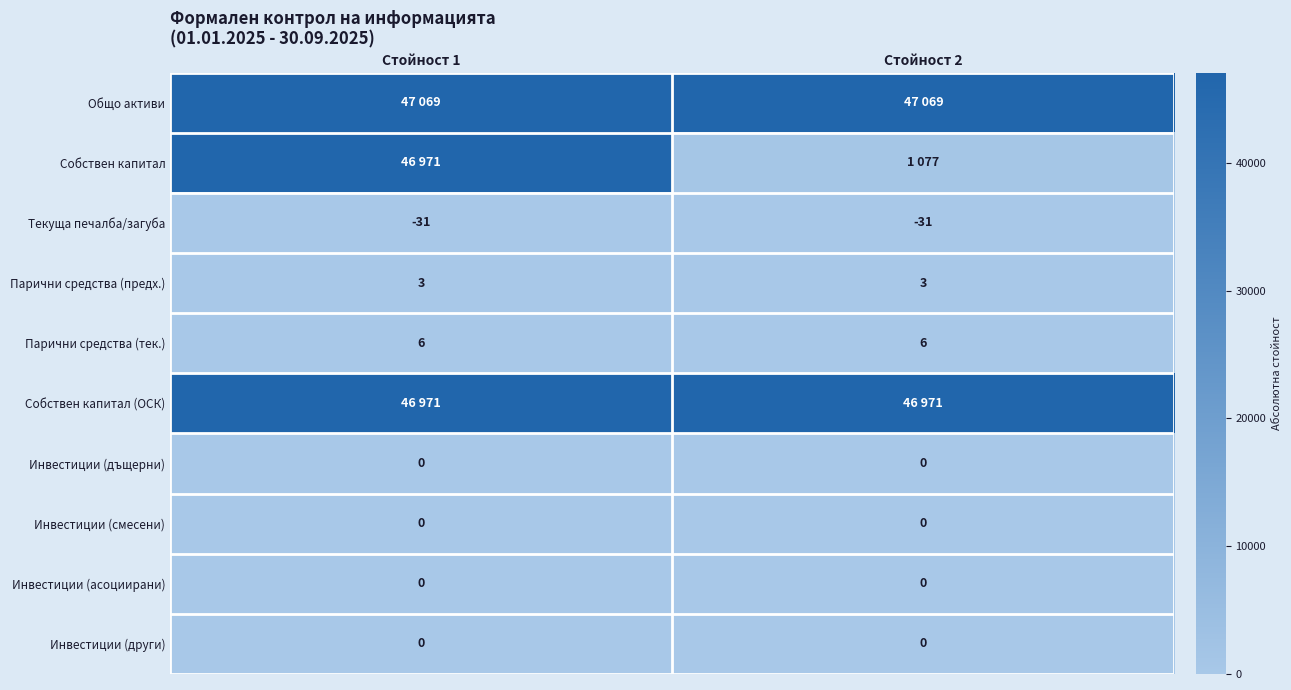

How many data points does each series have?

2